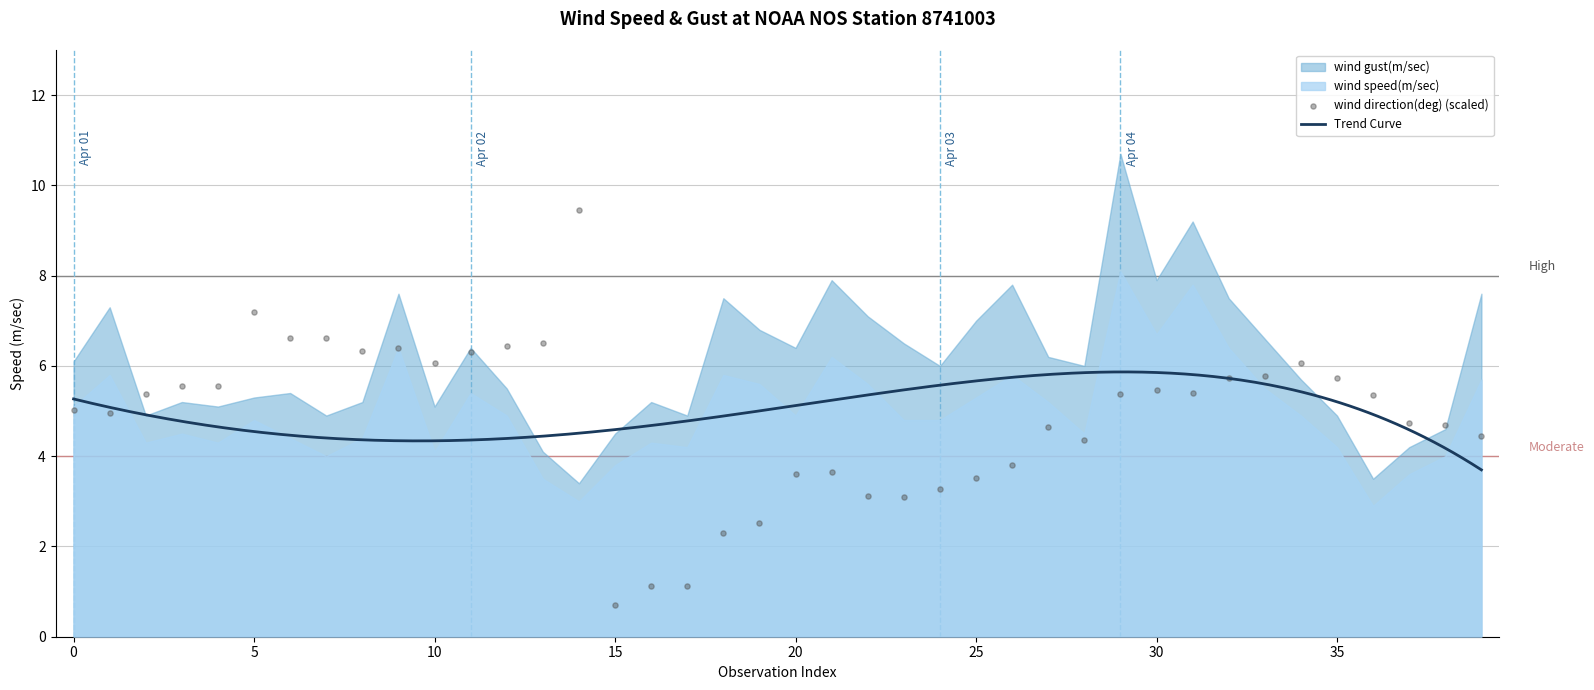

Is the value of wind gust(m/sec) at 7 greater than the value of wind speed(m/sec) at 20?

No